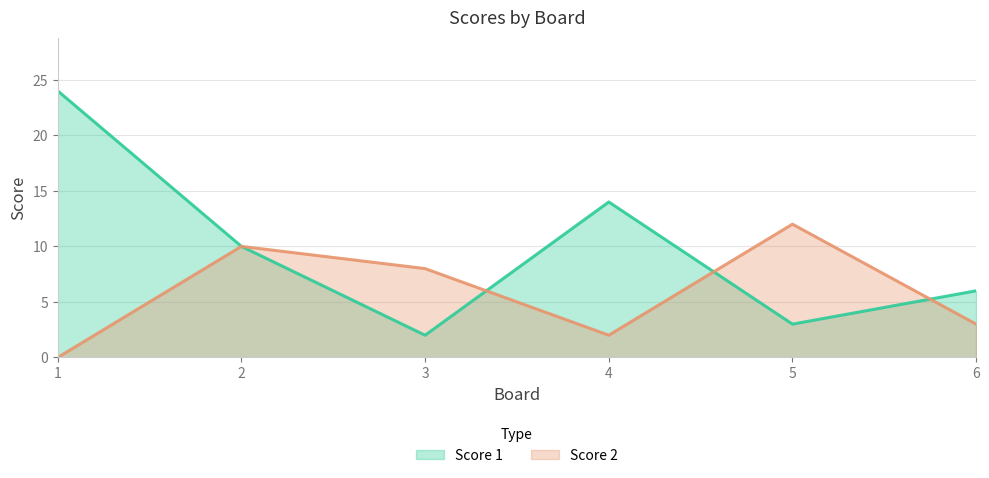

Does the chart display data point markers on the line(s)?

No